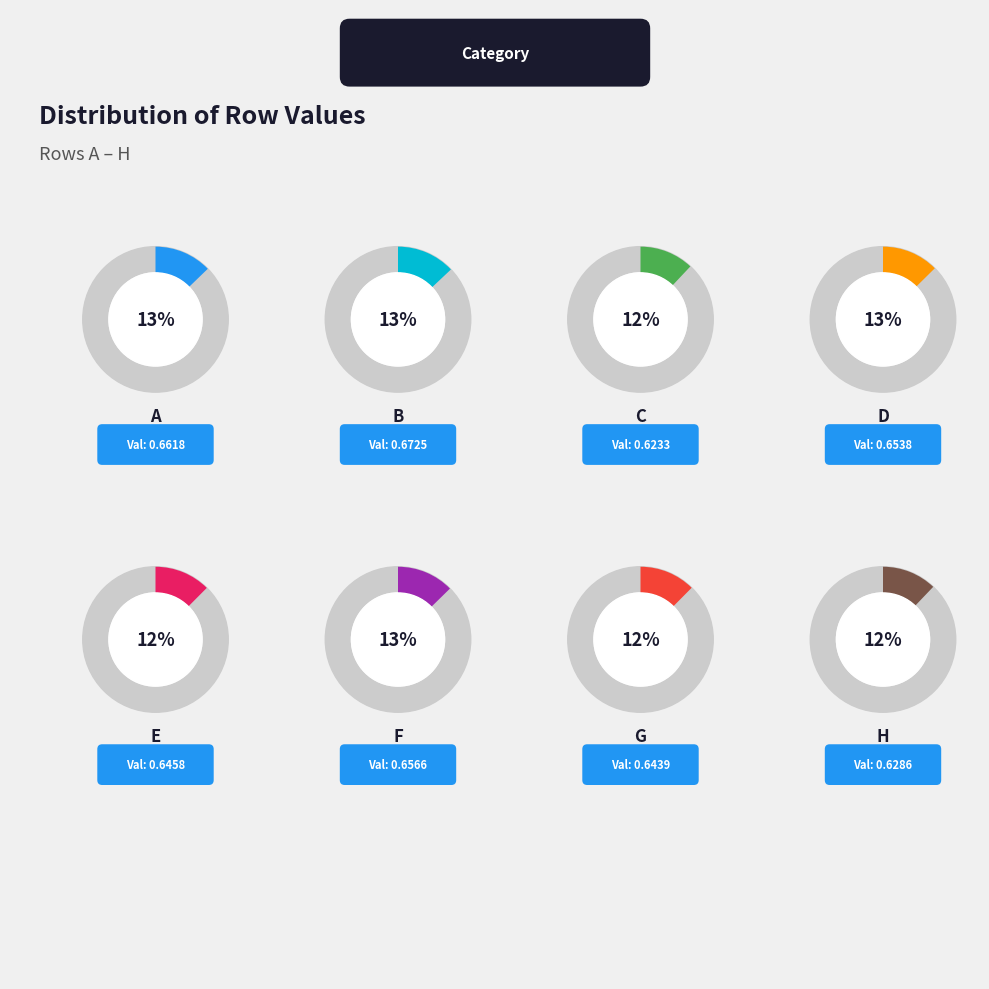

Count the number of slices in the pie.

8